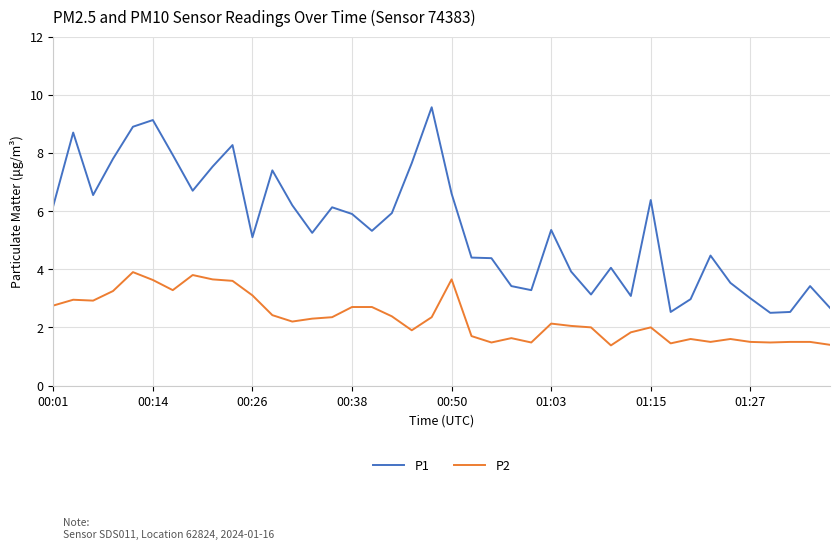

In P1, how many points are lower than both neighbors (excluding endpoints)?

10